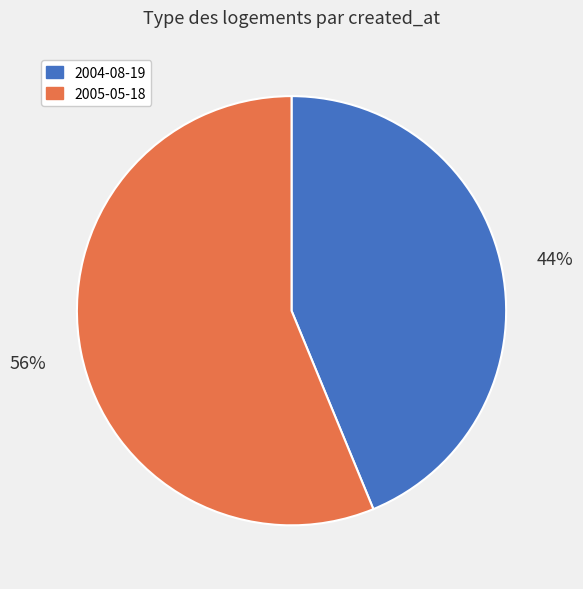

To the nearest percent, what is the combined percentage of 2005-05-18 and 2004-08-19?

100%